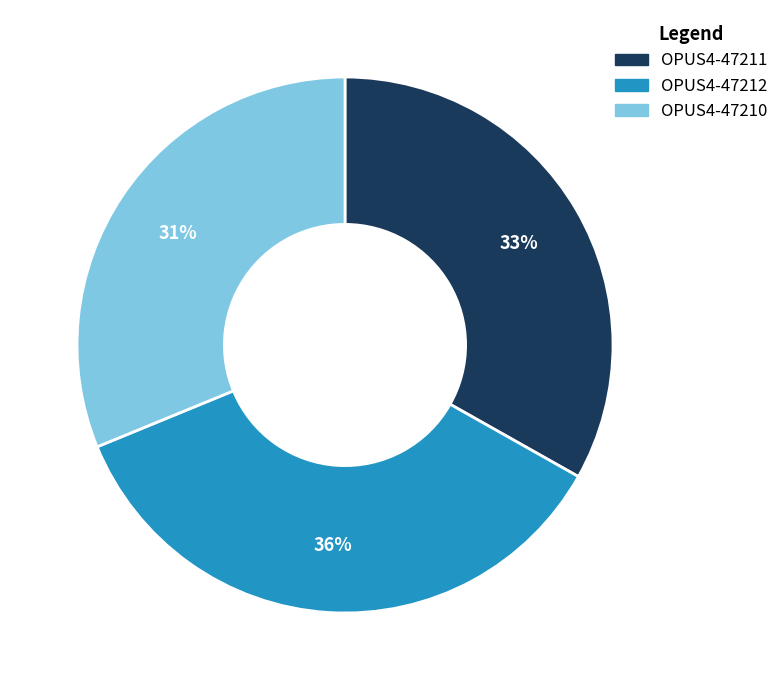

Count the number of slices in the pie.

3